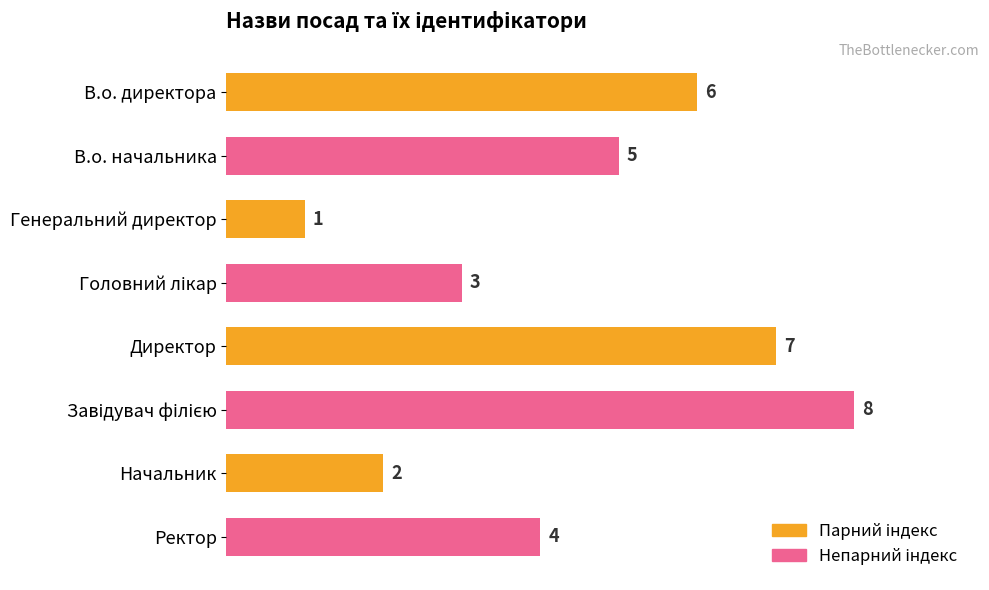

At which label is the value closest to 4?

Ректор